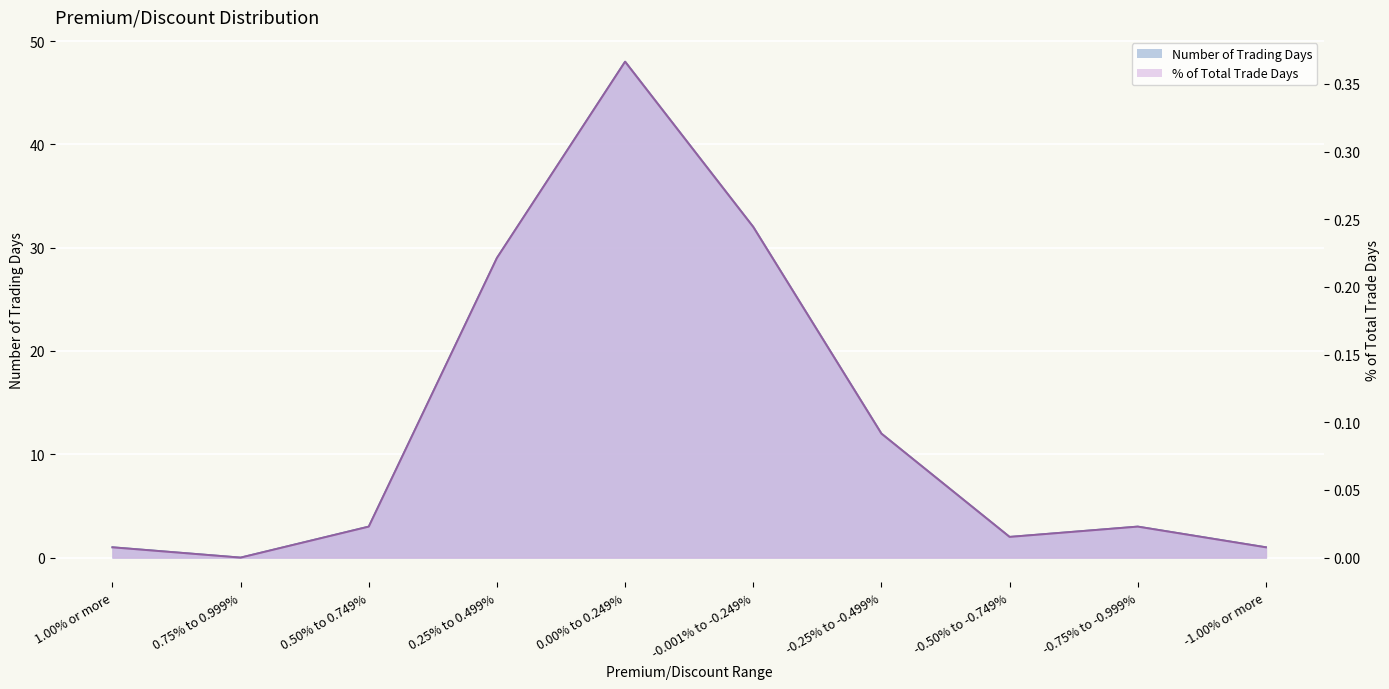

What position from the right is -0.25% to -0.499%?

4